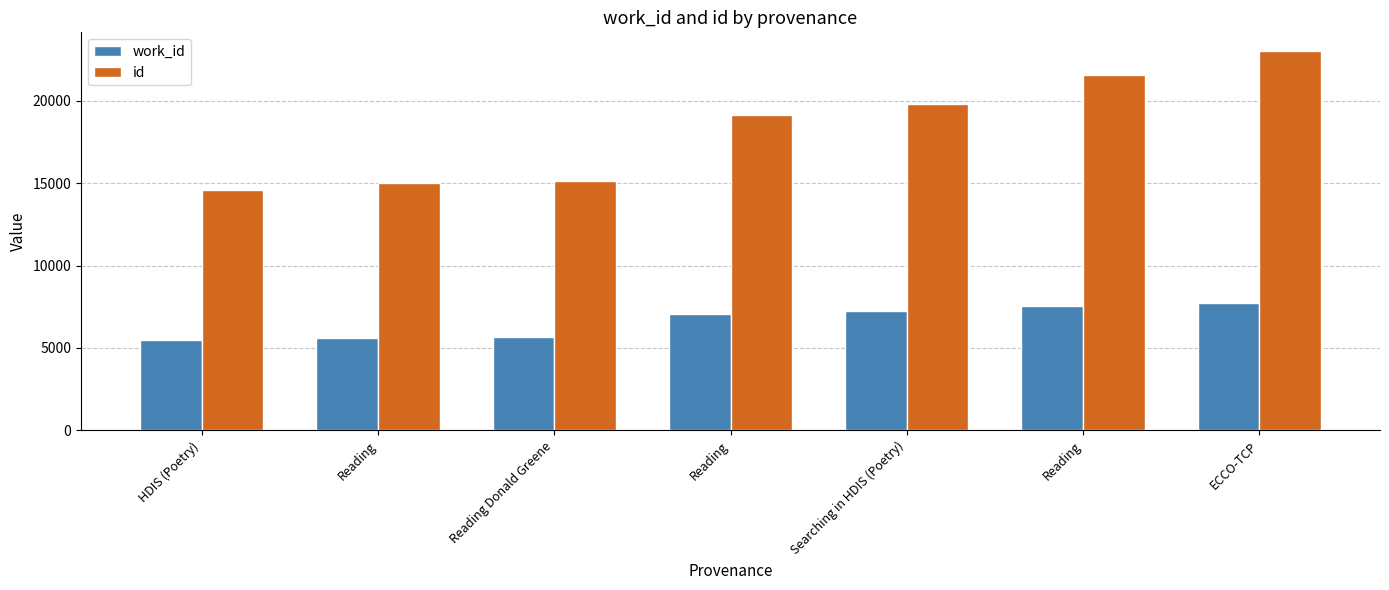

The value of work_id at Reading is 11432. True or false?

False